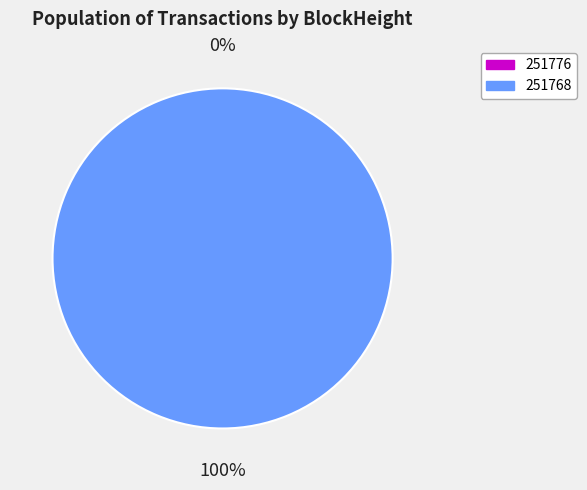

Count the number of slices in the pie.

2